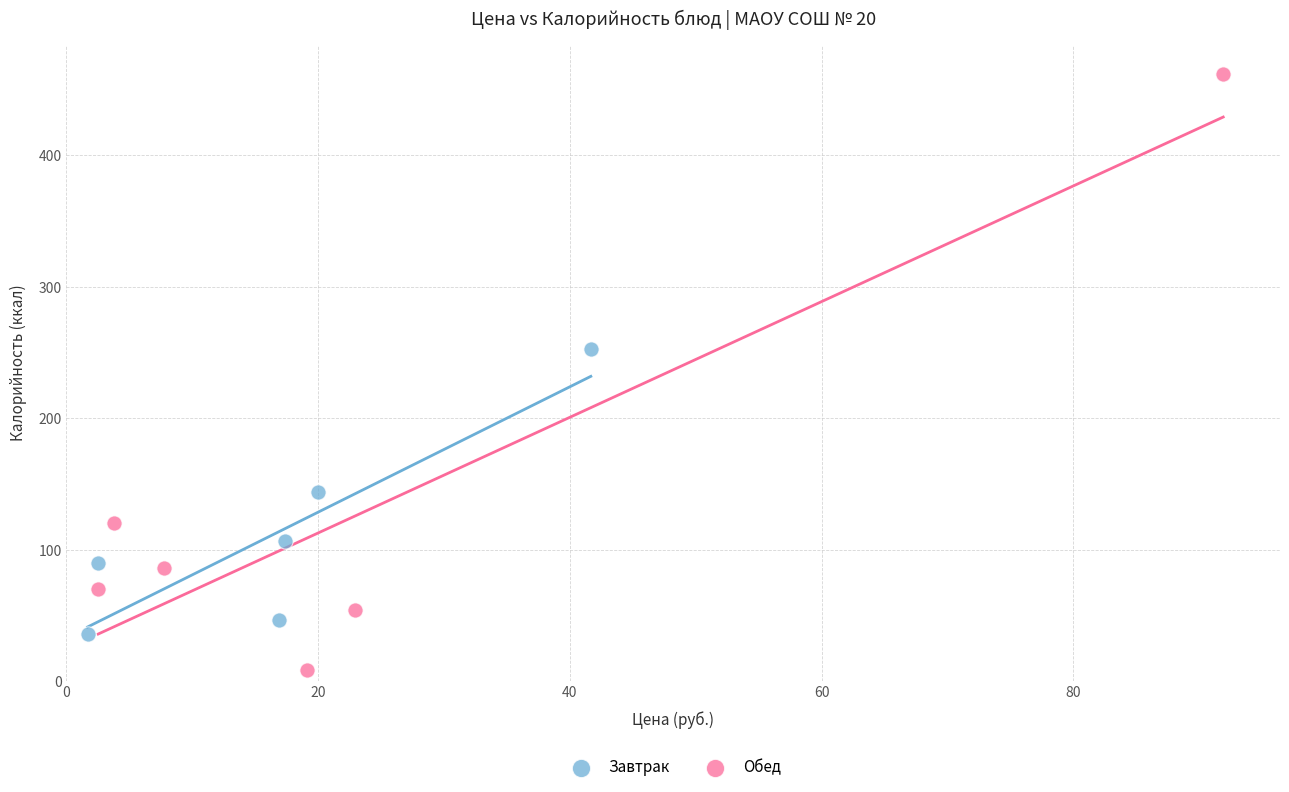

Which series reaches the minimum Y coordinate?

Обед